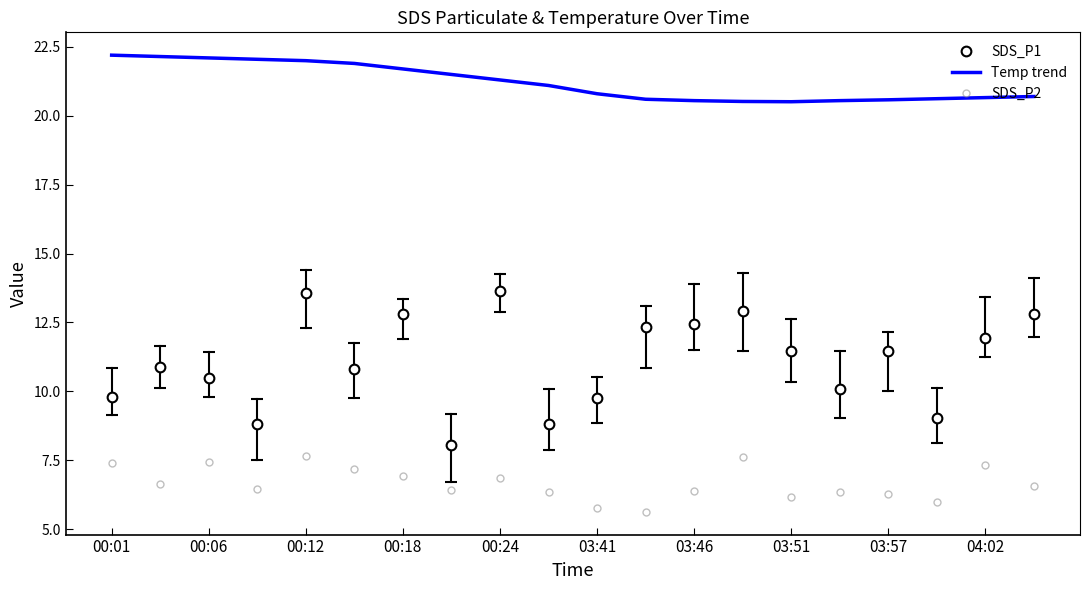

Reading right to left, what are all the values shown in this chart?

SDS_P1: 12.8	11.9	9.1	11.5	10.1	11.5	12.9	12.4	12.3	9.8	8.8	13.6	8.1	12.8	10.8	13.6	8.8	10.5	10.9	9.8
Temp trend: 20.7	20.7	20.6	20.6	20.6	20.5	20.5	20.6	20.6	20.8	21.1	21.3	21.5	21.7	21.9	22.0	22.1	22.1	22.1	22.2
SDS_P2: 6.5	7.3	6.0	6.3	6.3	6.2	7.6	6.4	5.6	5.8	6.3	6.9	6.4	6.9	7.2	7.7	6.5	7.5	6.6	7.4